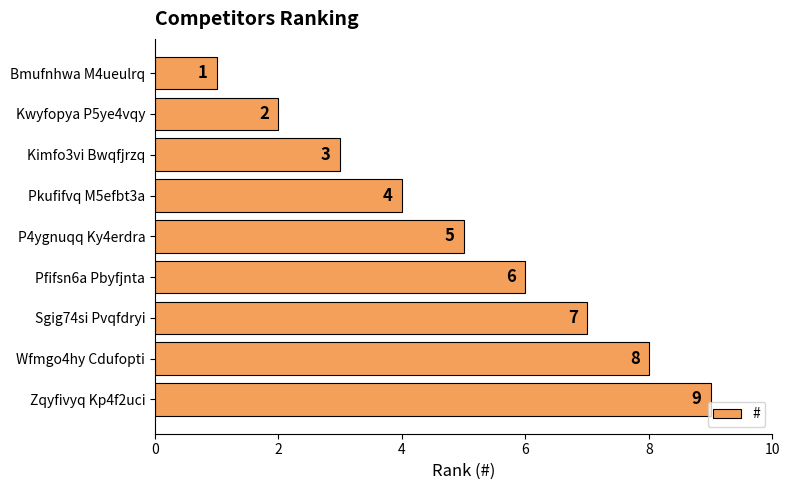

What is the difference between the maximum and second lowest values?

7